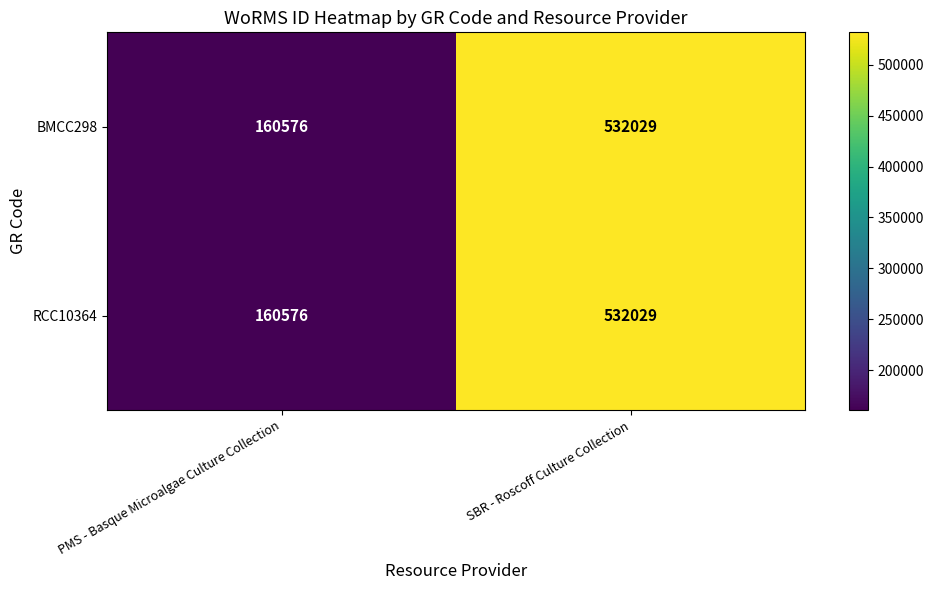

What is the difference between the RCC10364 values at SBR - Roscoff Culture Collection and PMS - Basque Microalgae Culture Collection?

371453